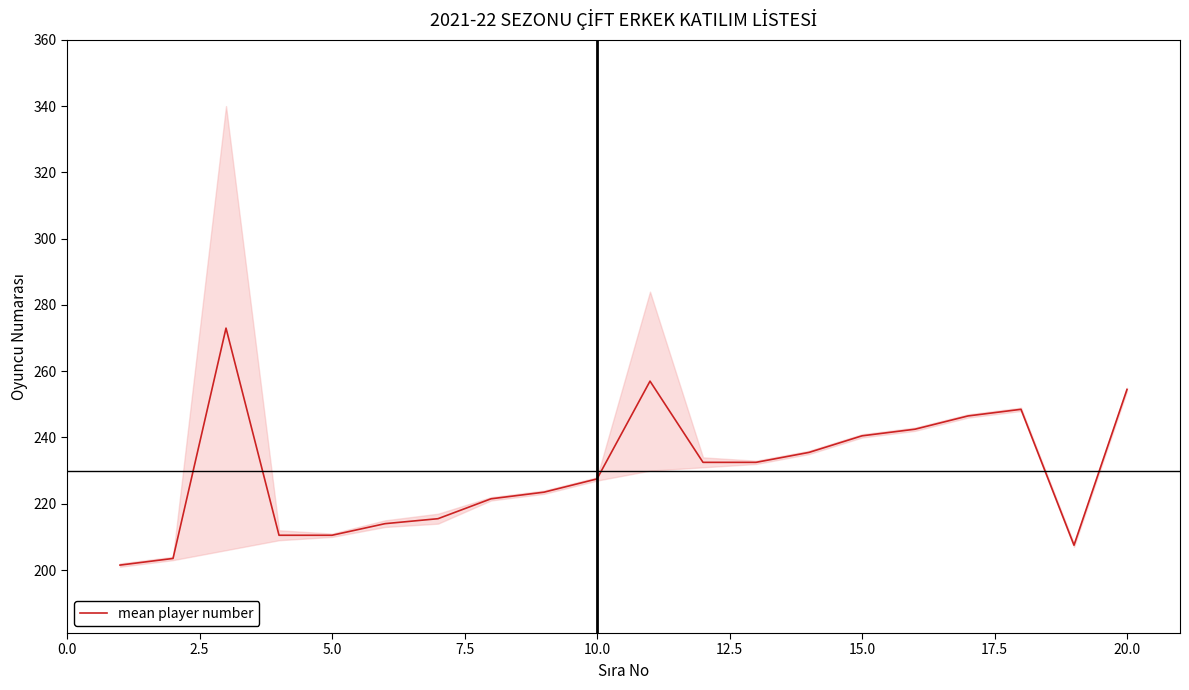

What is the minimum value for mean player number?

201.5